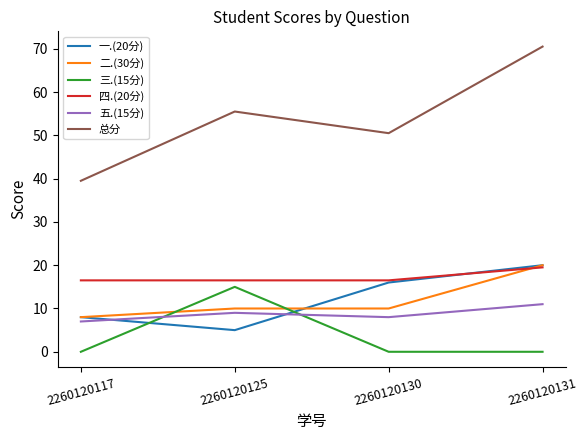

Which series has the widest spread of values?

总分